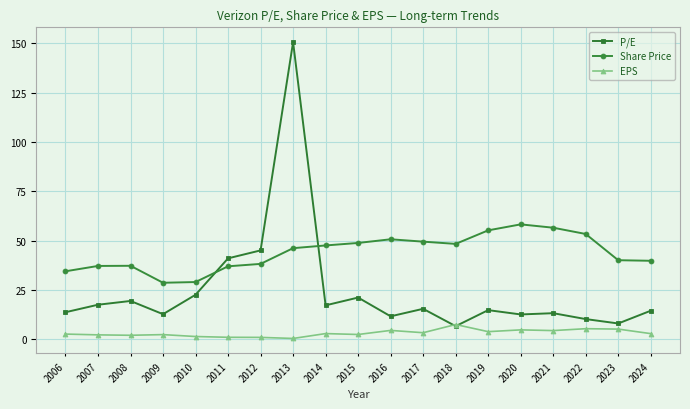

What is the highest value of the P/E series?

150.7